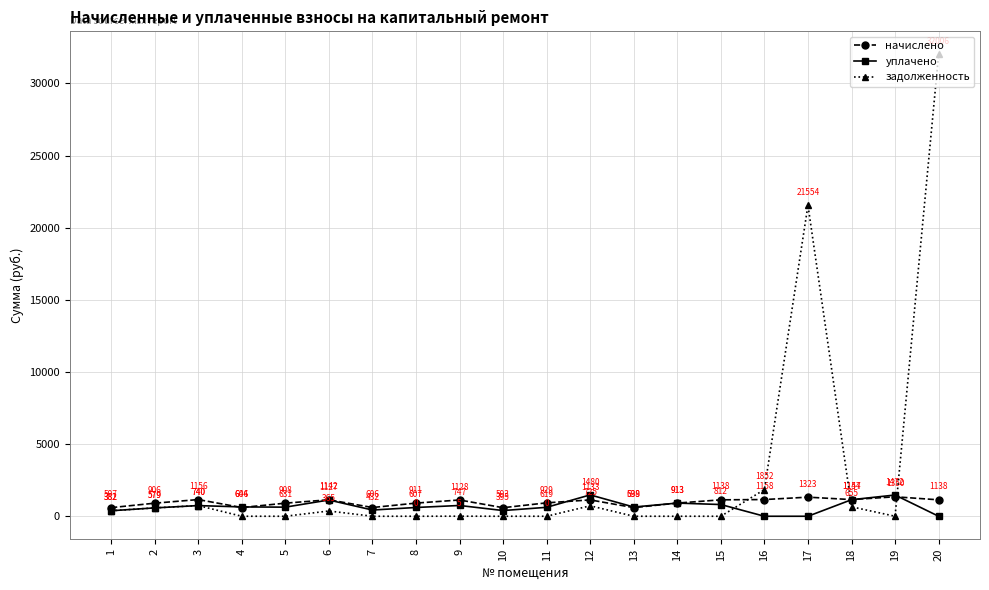

Which series has the widest spread of values?

задолженность